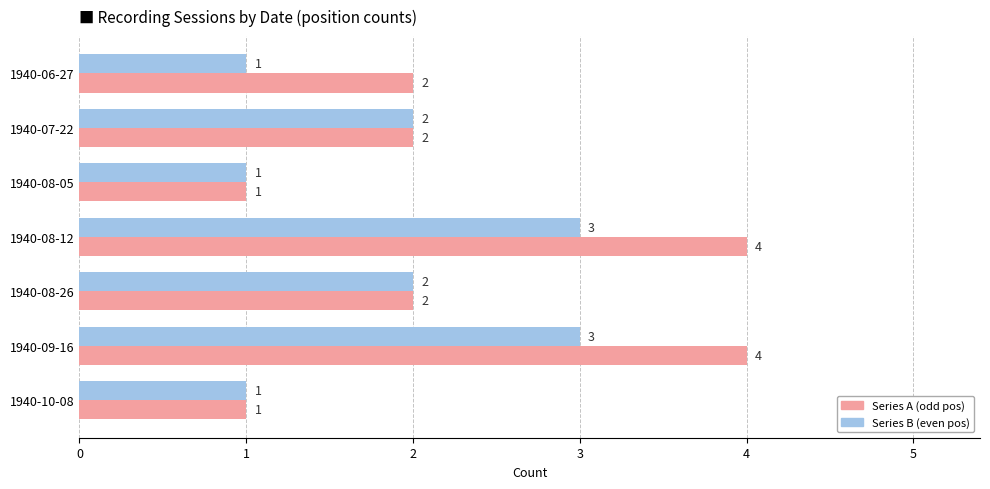

What is the total value across all series at 1940-06-27?

3